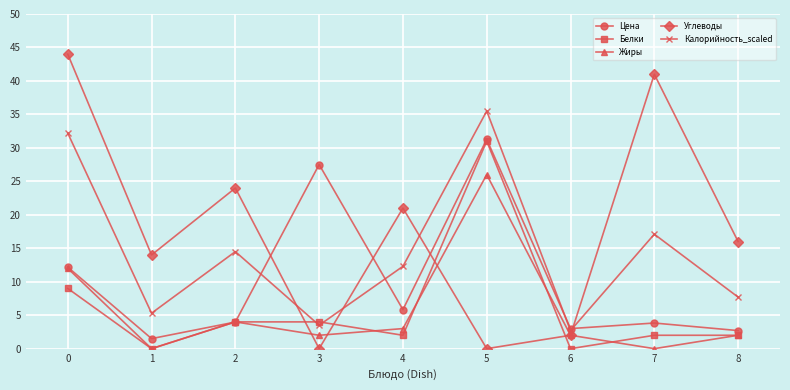

What is the difference between the Углеводы values at 8 and 1?

2.0